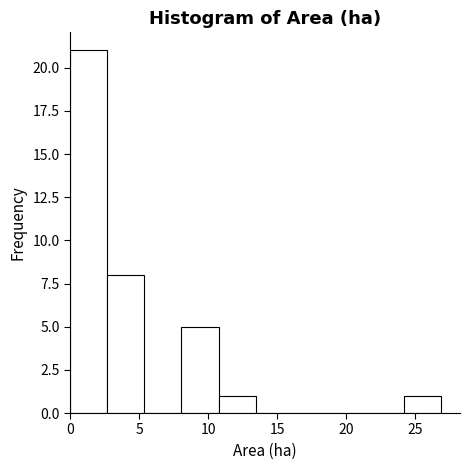

What is the height of the bar covering 0.0 to 2.5 on the x-axis? Neither the bar edges nor the heights are printed on the chart, so give them approximately, as read against the axes.

21